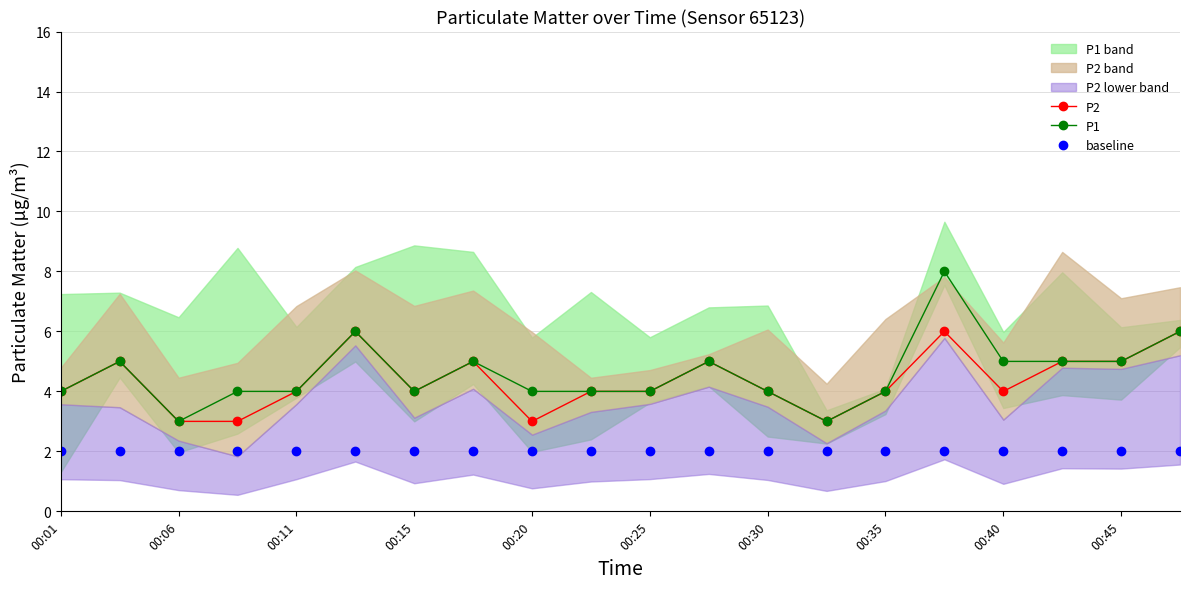

What is the highest value of the P1 series?

8